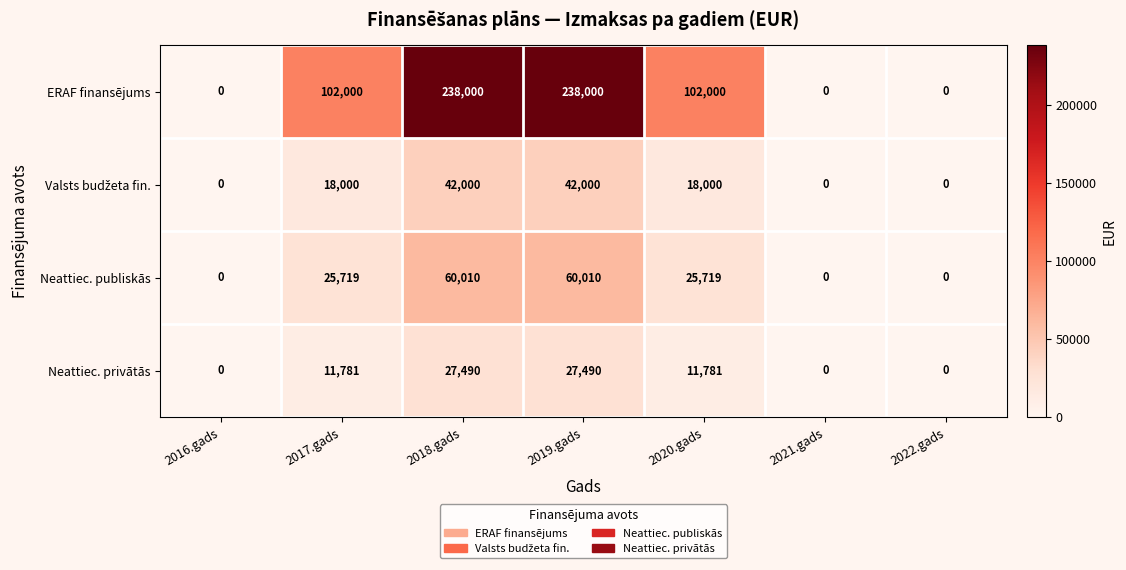

The value of Neattiec. publiskās at 2021.gads is -34604. True or false?

False